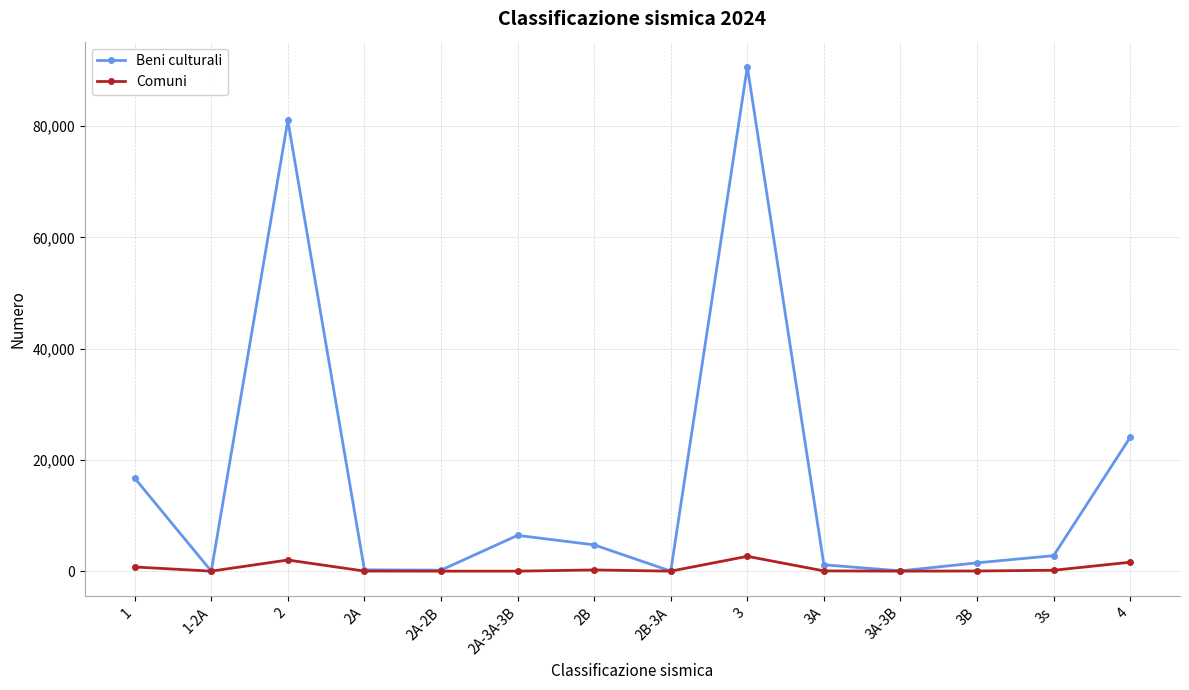

At which category does Beni culturali reach its first local valley?

1-2A